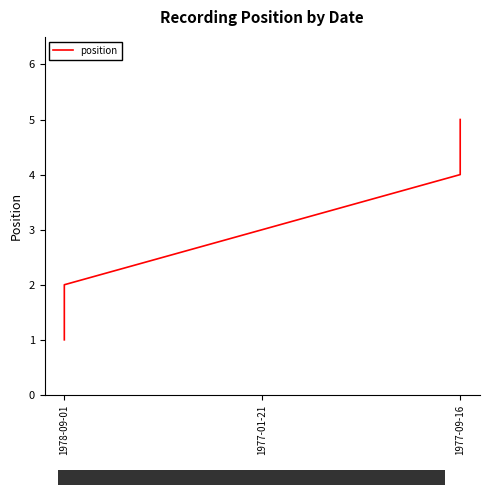

How many lines are shown in the chart?

1